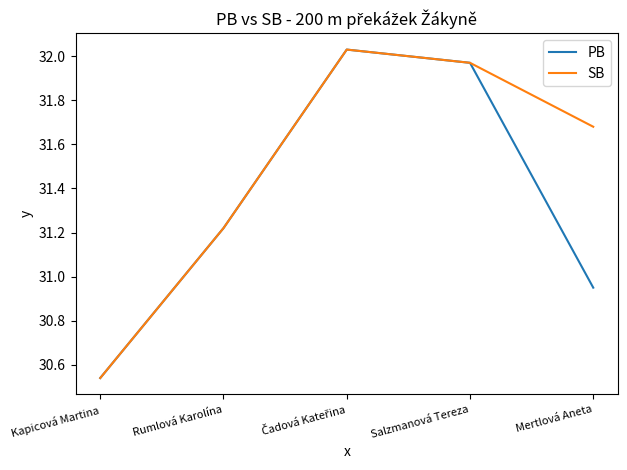

At which label is PB closest to 31?

Mertlová Aneta